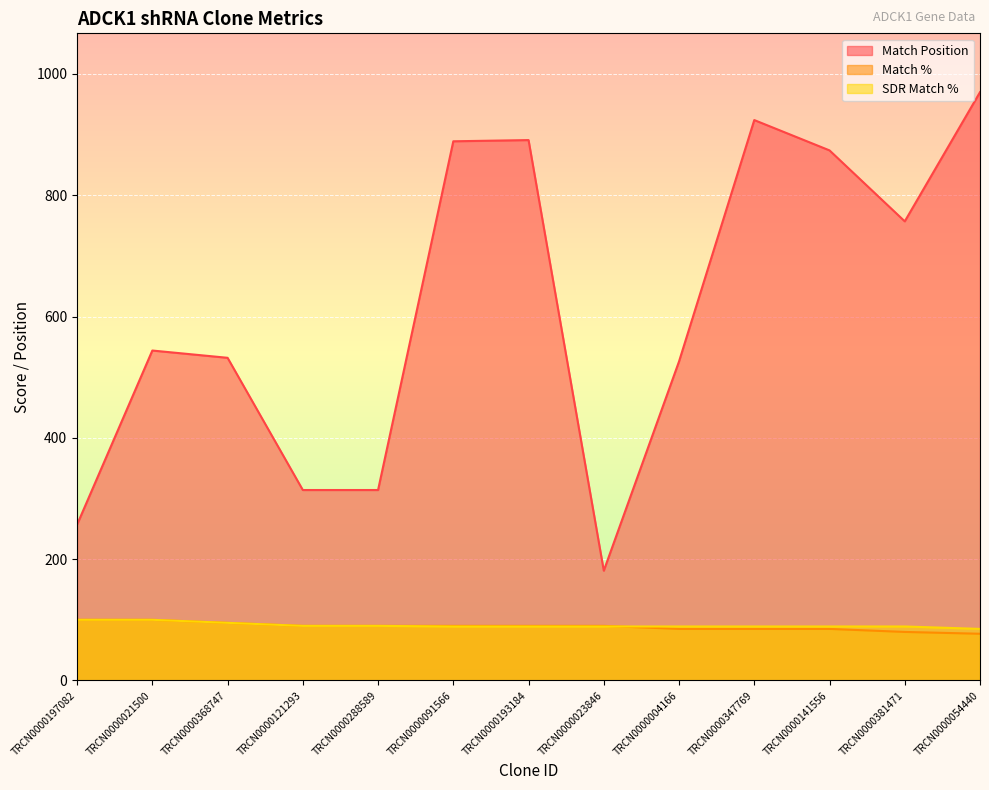

What are all the series names shown in the legend?

Match Position, Match %, SDR Match %